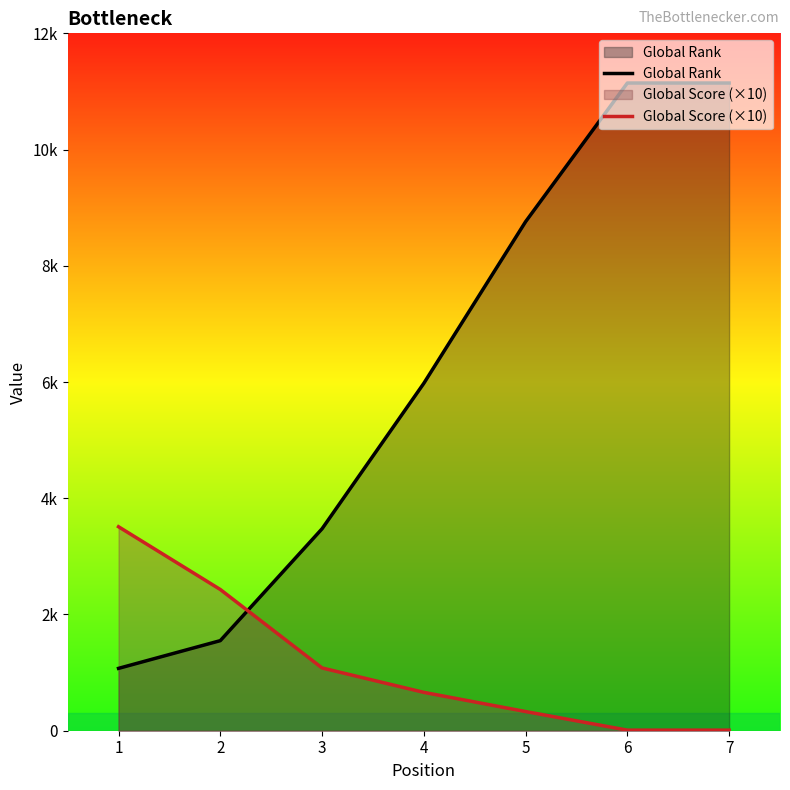

Which series has the largest total across all categories?

Global Rank